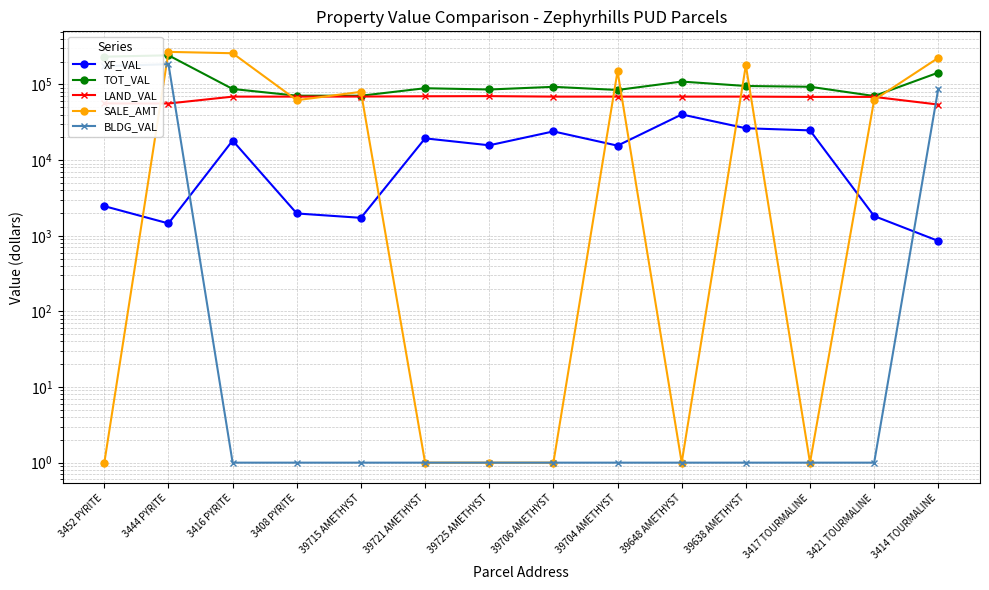

Reading right to left, list all the values displayed in this chart.

XF_VAL: 854	1822	24745	26395	40160	15536	23981	15710	19406	1726	1972	18144	1456	2464
TOT_VAL: 143593	70405	93328	95558	109309	84685	93130	85877	89272	71019	71116	87256	243127	233363
LAND_VAL: 54295	68583	68583	69163	69149	69149	69149	70167	69866	69293	69144	69112	56061	56231
SALE_AMT: 225000	62500	1	179300	1	150000	1	1	1	80000	62000	259000	270000	1
BLDG_VAL: 88444	1	1	1	1	1	1	1	1	1	1	1	185610	174668